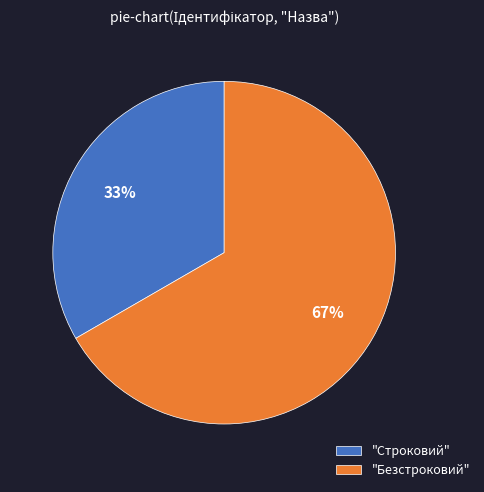

Which category has the biggest portion of the pie?

"Безстроковий"